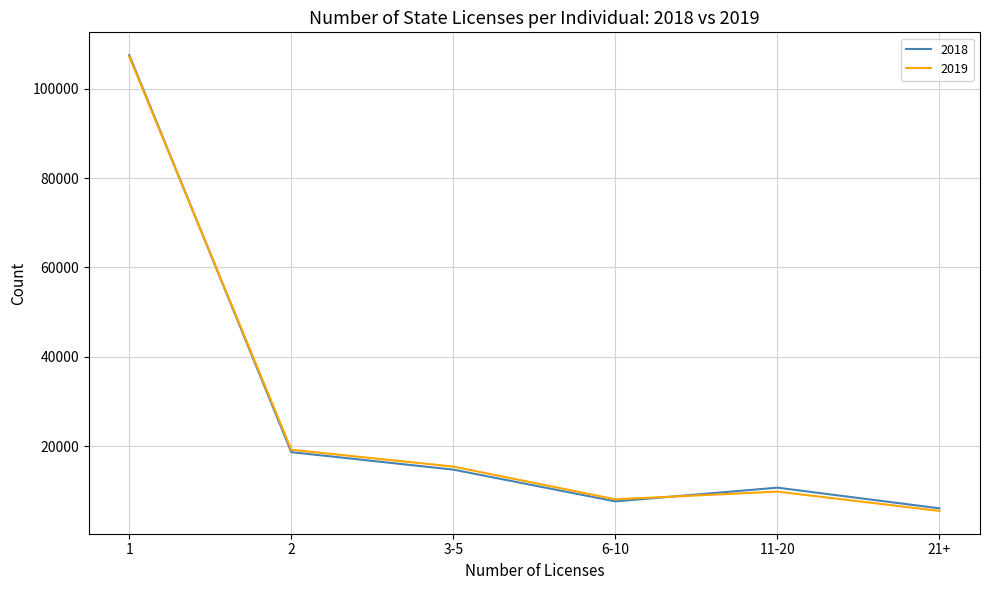

Is it true that 2019 equals 152233 at 1?

False